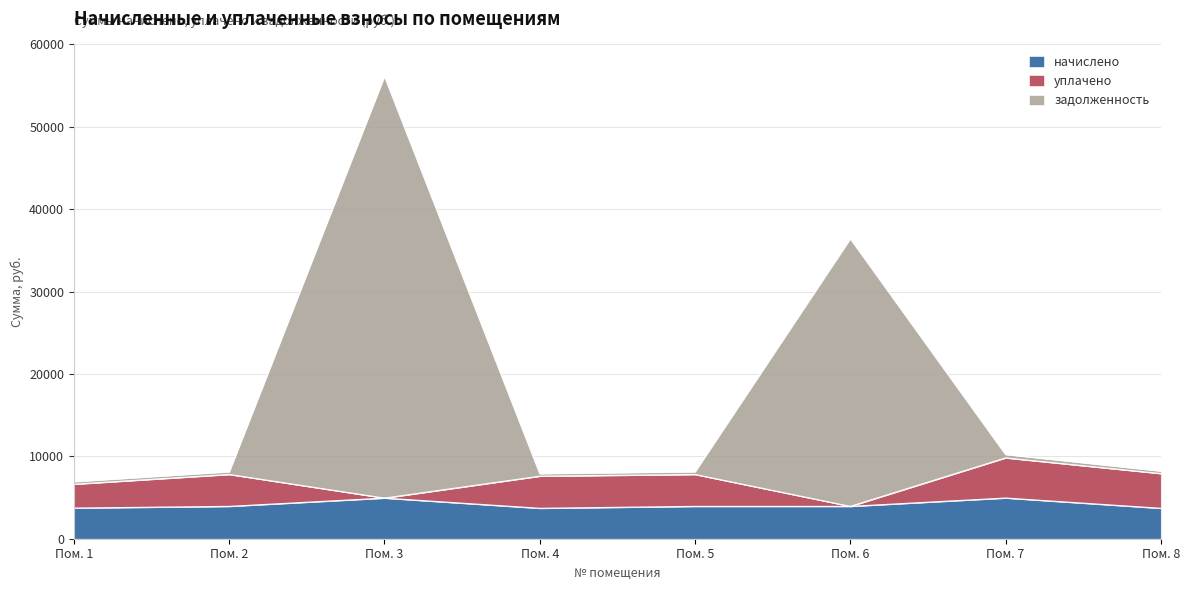

Which series has the largest total across all categories?

задолженность